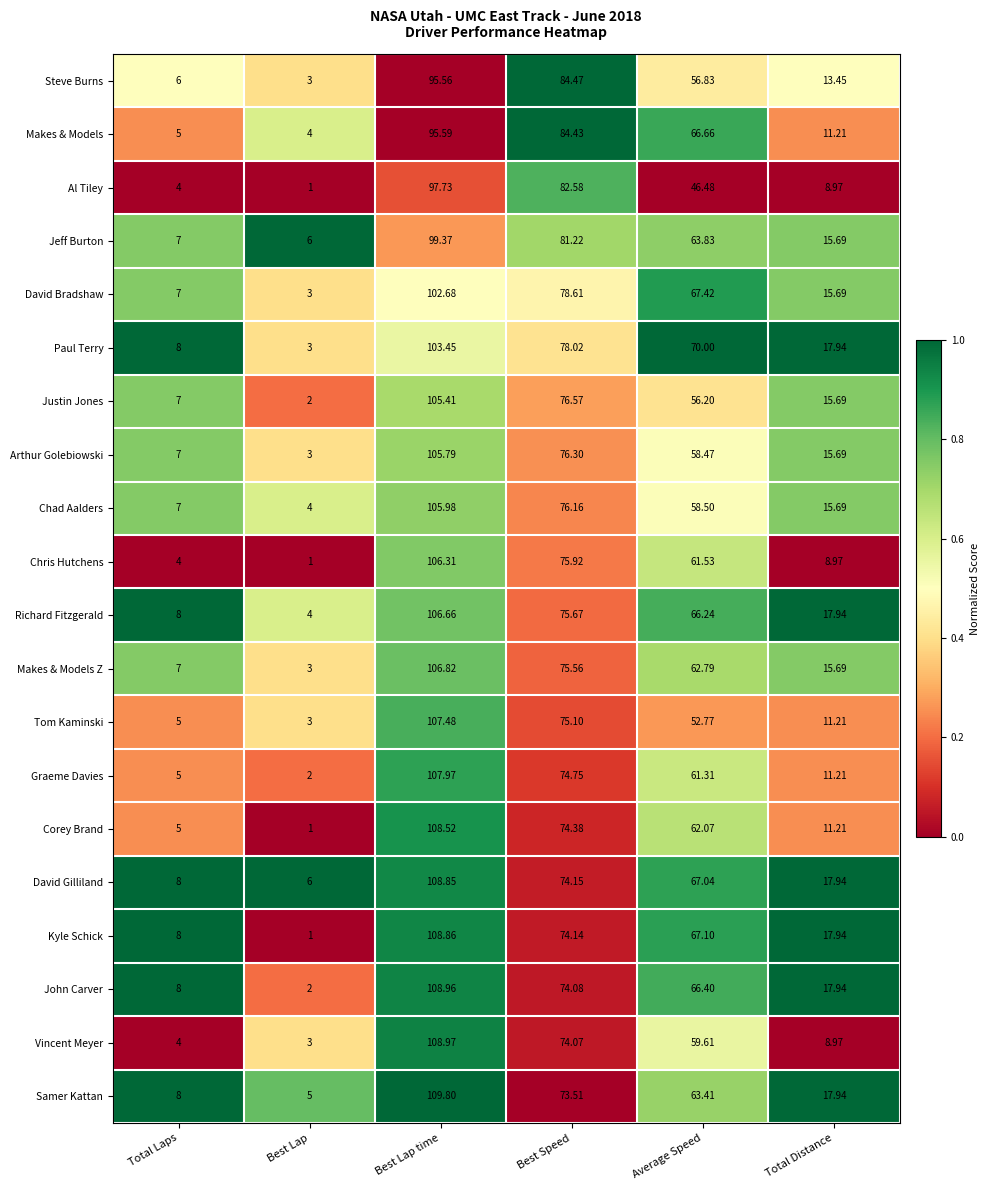

Which series changed the most between Best Lap and Total Distance?

Kyle Schick